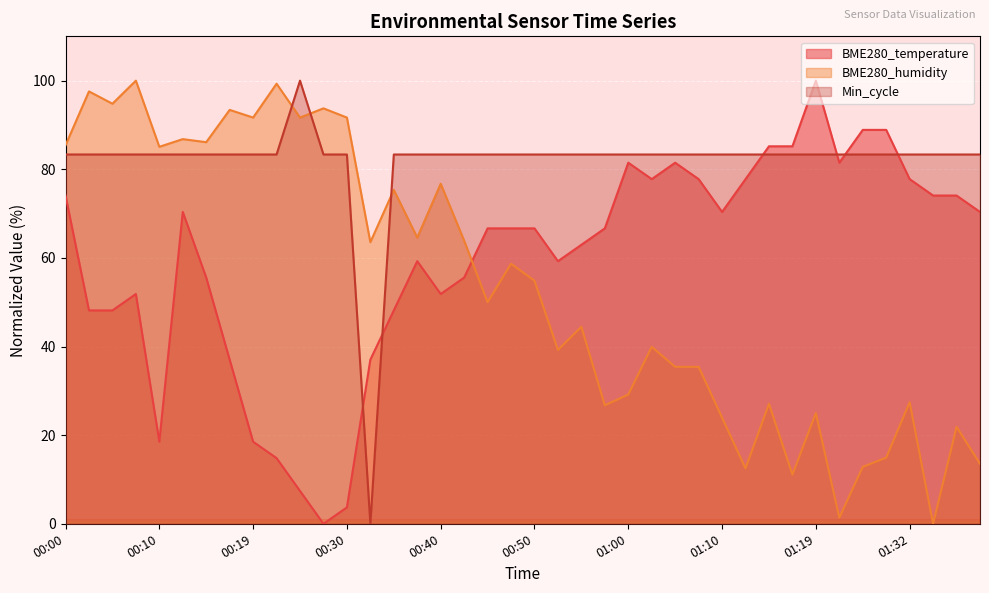

In Min_cycle, how many points are higher than both neighbors (excluding endpoints)?

1